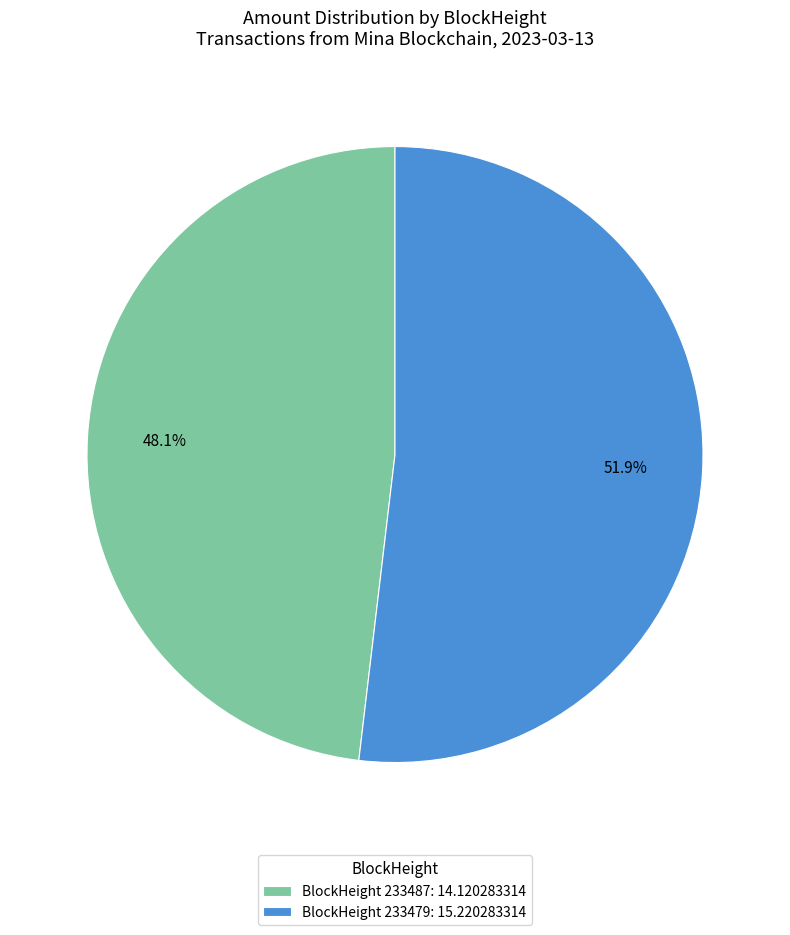

What percentage do BlockHeight 233487: 14.120283314 and BlockHeight 233479: 15.220283314 together represent?

100.0%